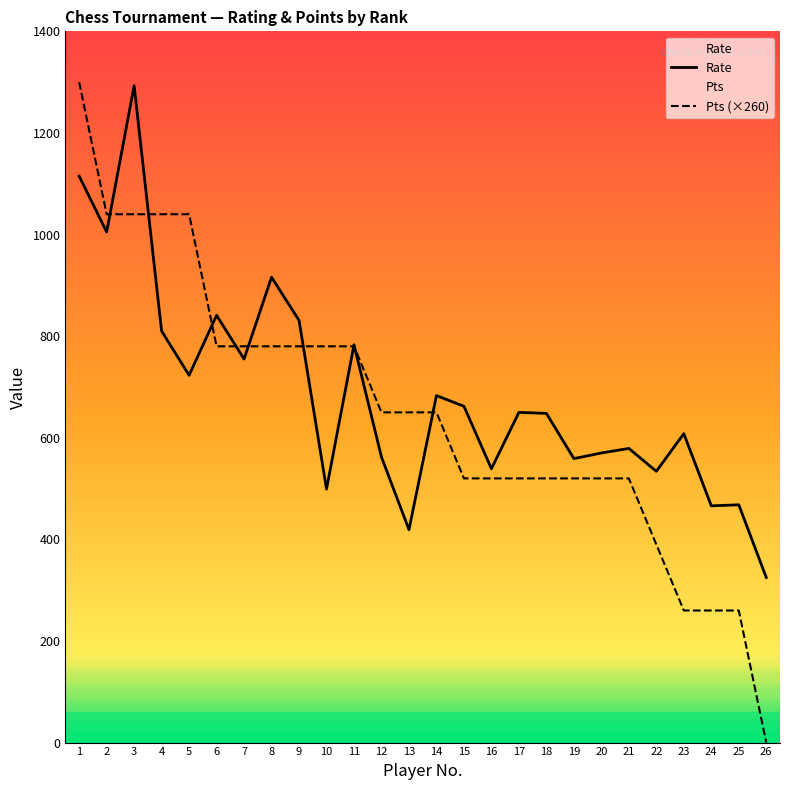

How many interior local valleys does the Rate series have?

9